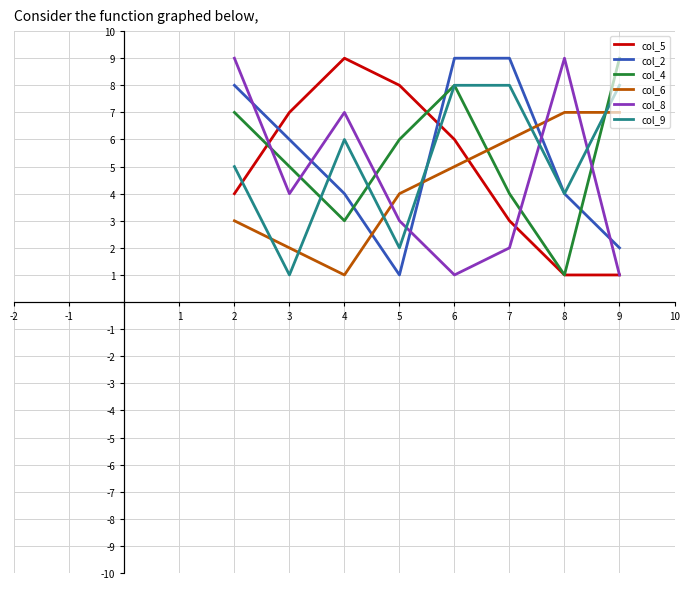

Rank the series at 4 from highest to lowest value.

col_5, col_8, col_9, col_2, col_4, col_6